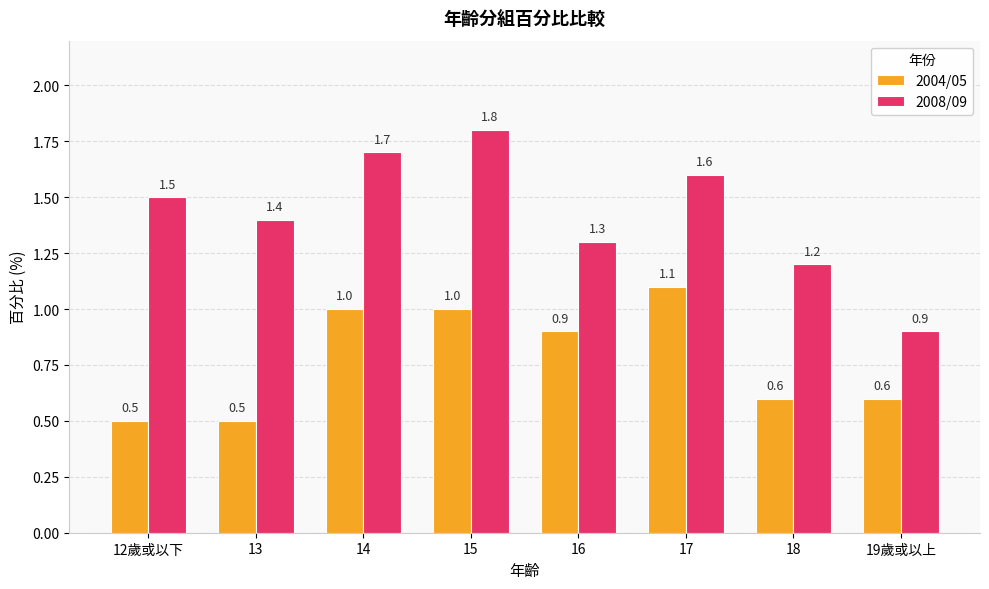

At which label does 2008/09 first exceed 1?

12歲或以下